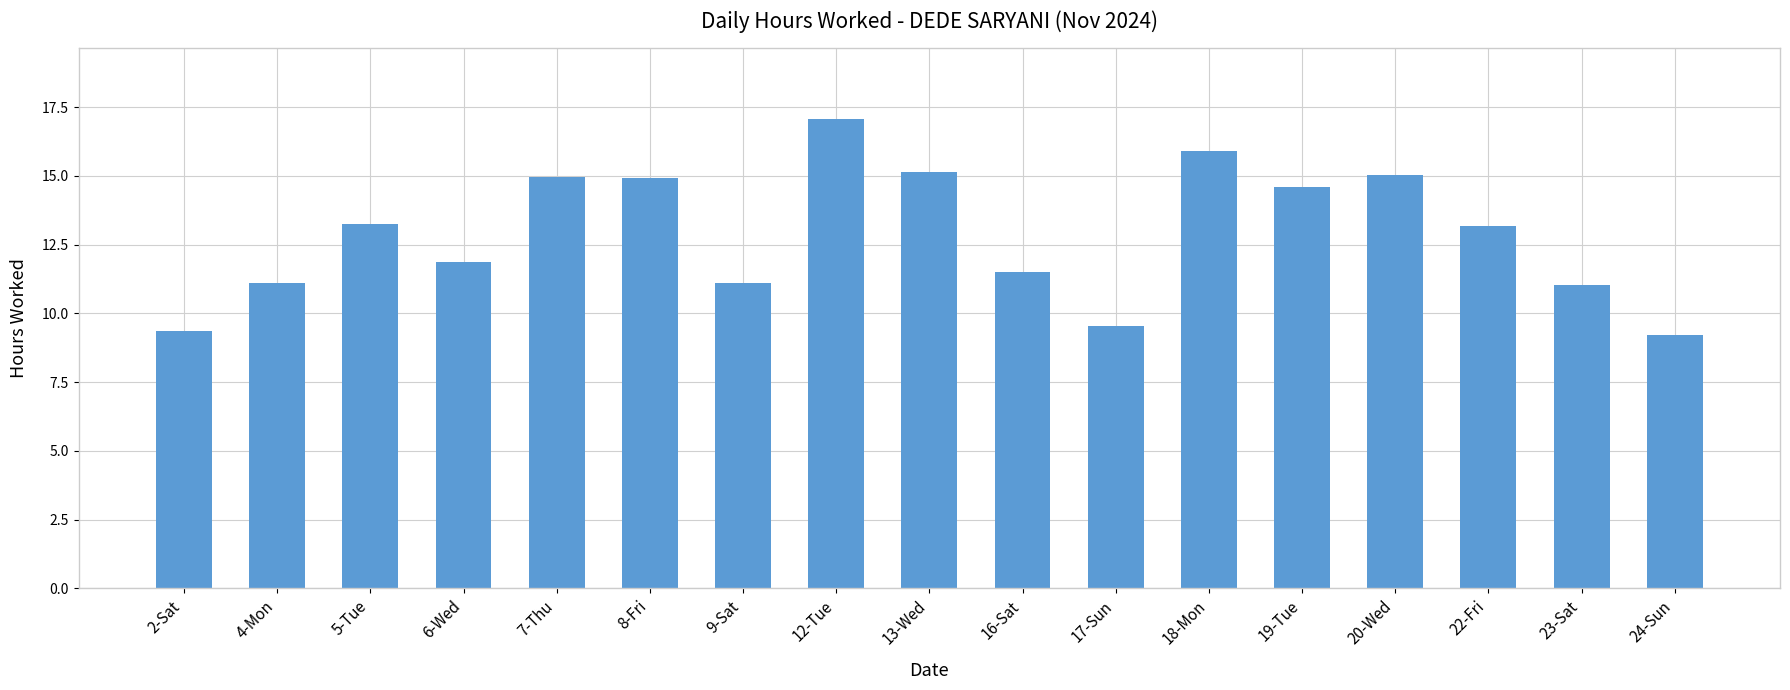

What is the difference between the maximum and second lowest values?

7.7